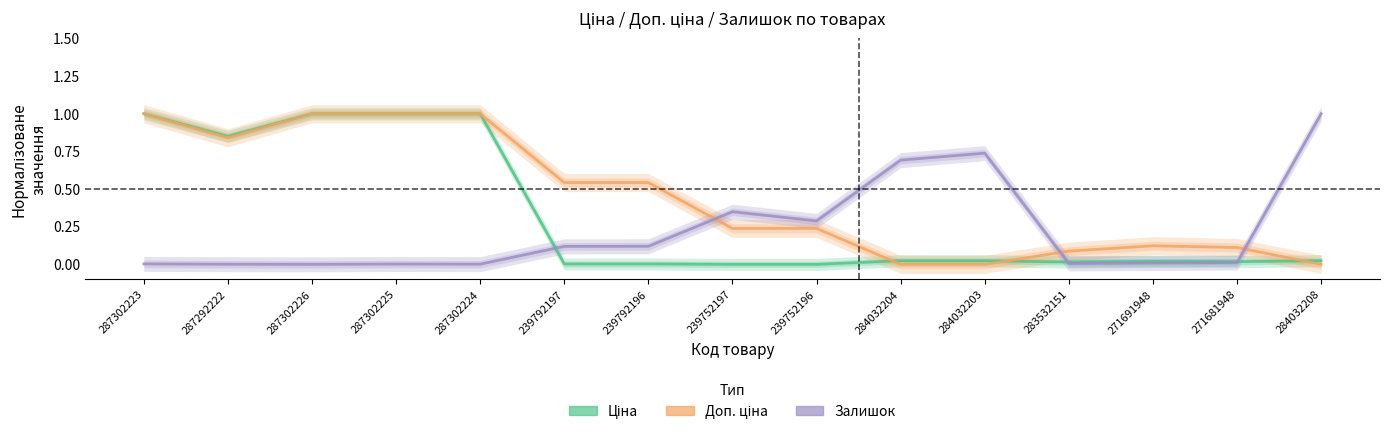

At which category is the sum across all series the highest?

287302223